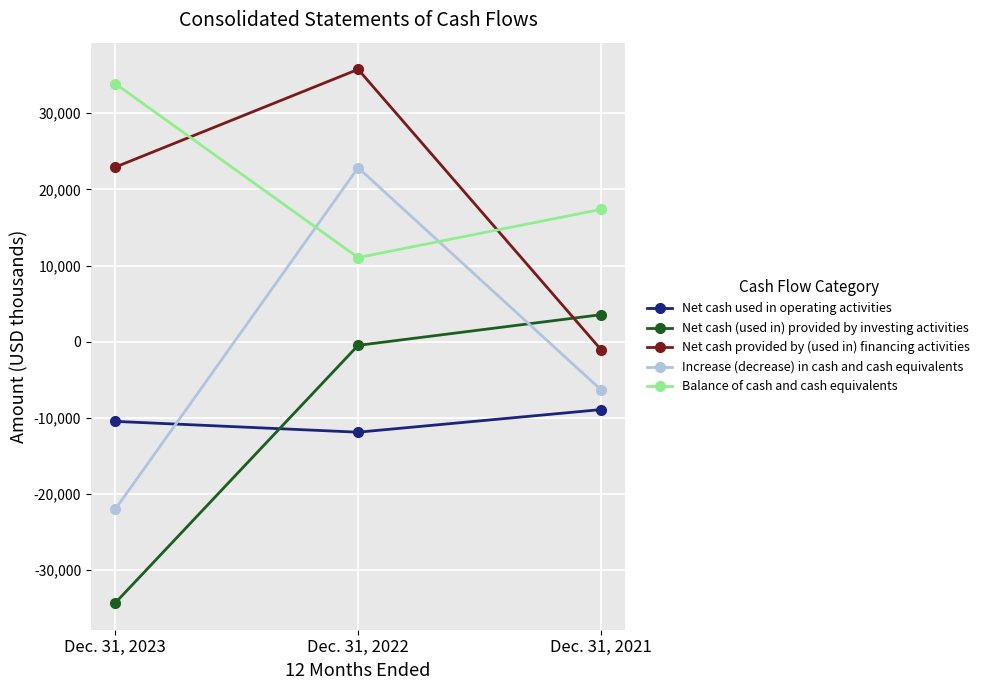

Which series changed the most between Dec. 31, 2023 and Dec. 31, 2021?

Net cash (used in) provided by investing activities